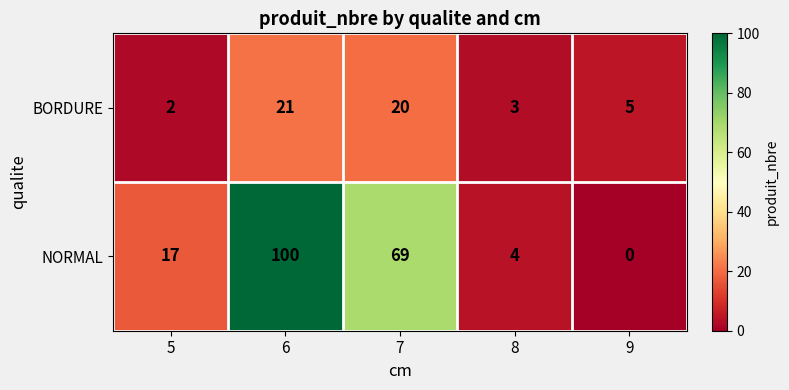

List the series in order of their peak value, highest first.

NORMAL, BORDURE